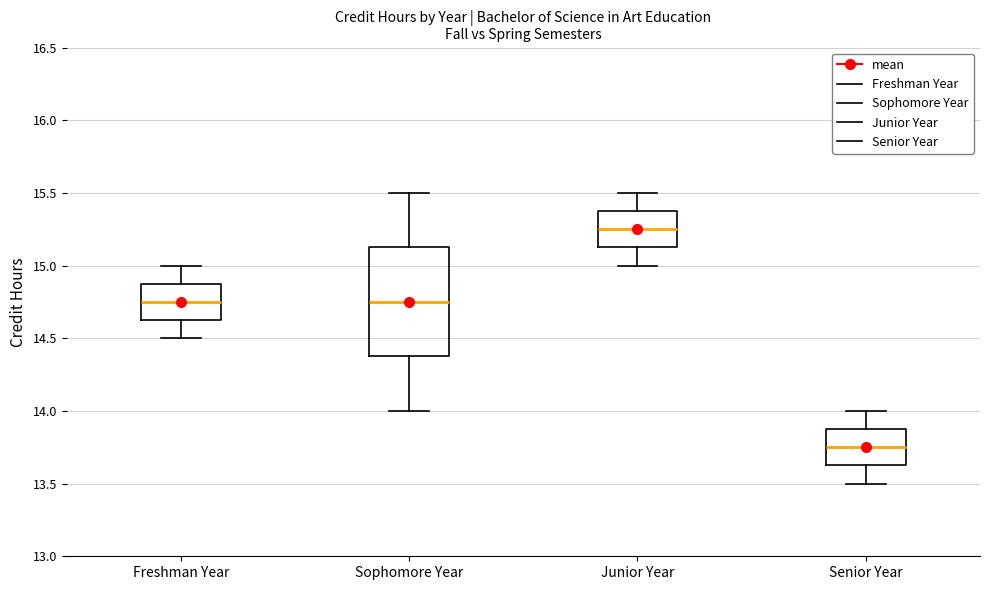

Which box is the tallest, from its lower edge to its upper edge?

Sophomore Year